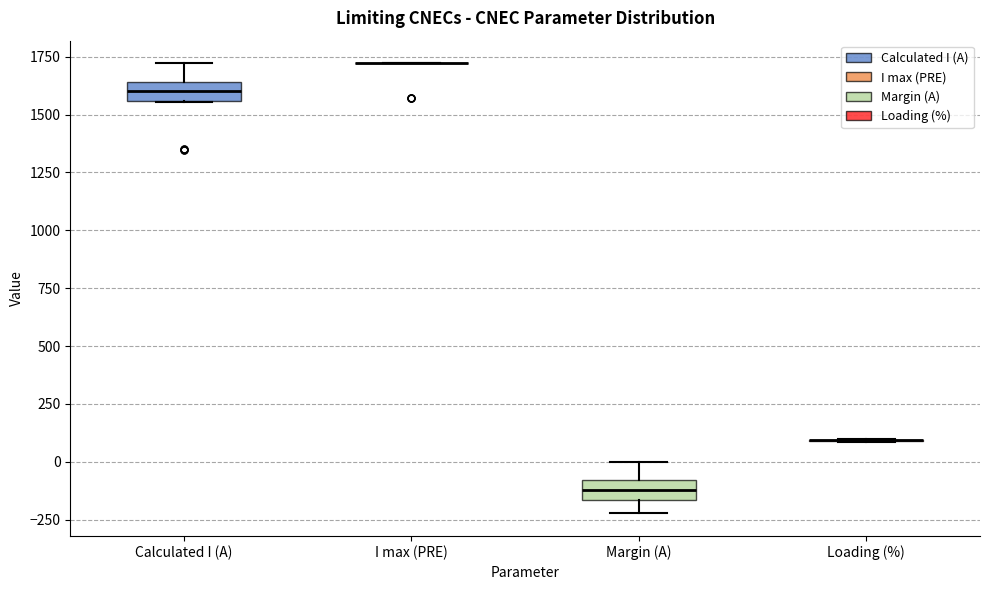

Reading left to right, read every box against the y-axis: the position of its median line, the range the box covers, and the ends of its whiskers. The values are not printed on the chart, so give them approximately, as read against the axis.

Calculated I (A): median 1600, box 1550 to 1650, whiskers 1550 to 1700
I max (PRE): box collapsed to a line at 1700, whiskers 1700 to 1700
Margin (A): median -100 (inside the box), box -150 to -100, whiskers -200 to 0
Loading (%): box collapsed to a line at 100, whiskers 100 to 100